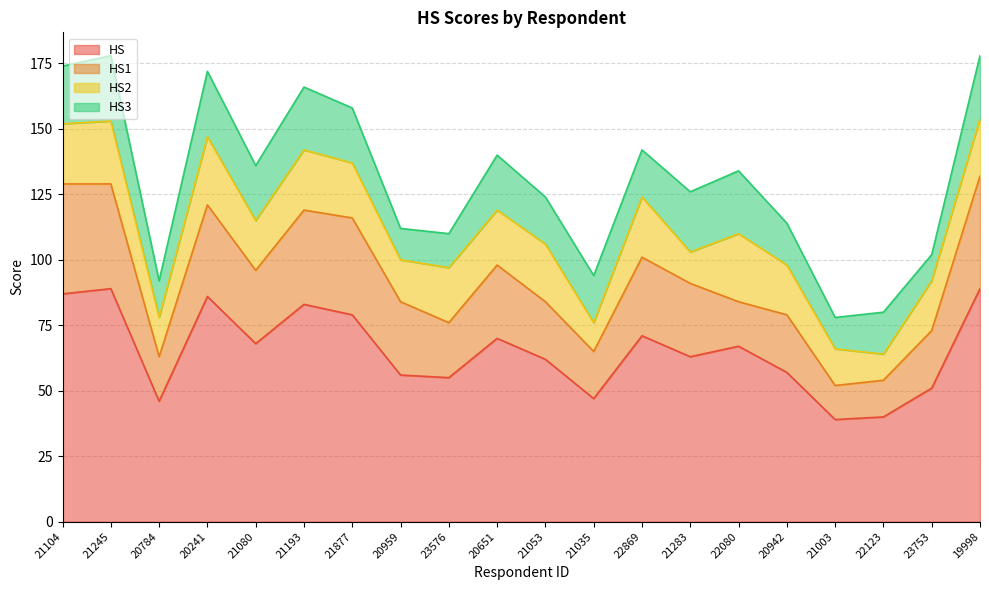

What is the difference between the maximum and minimum values in the HS1 series?

30